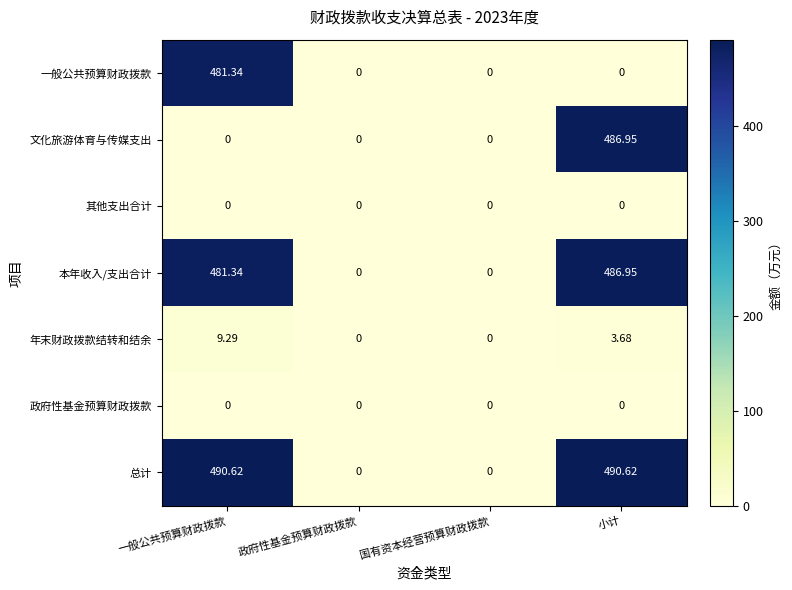

At which label is 本年收入/支出合计 closest to 243?

一般公共预算财政拨款